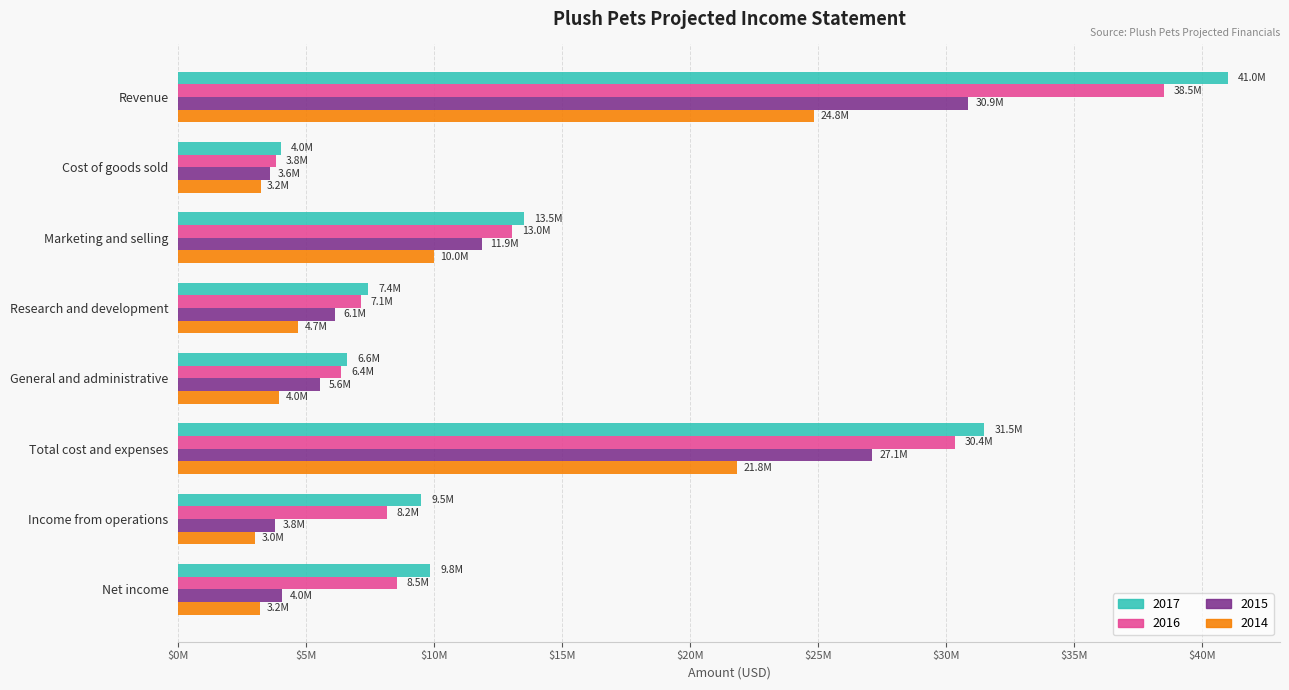

The 2017 series shows 4000000 at Cost of goods sold. True or false?

True